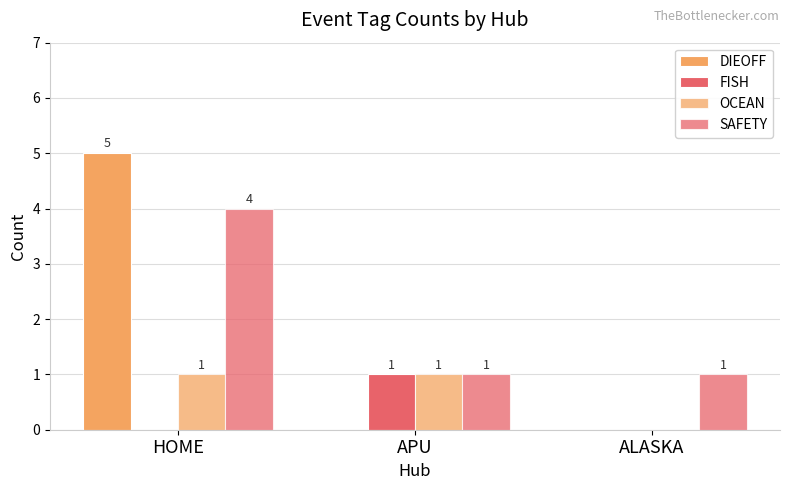

Between HOME and ALASKA, which series saw the biggest shift?

DIEOFF